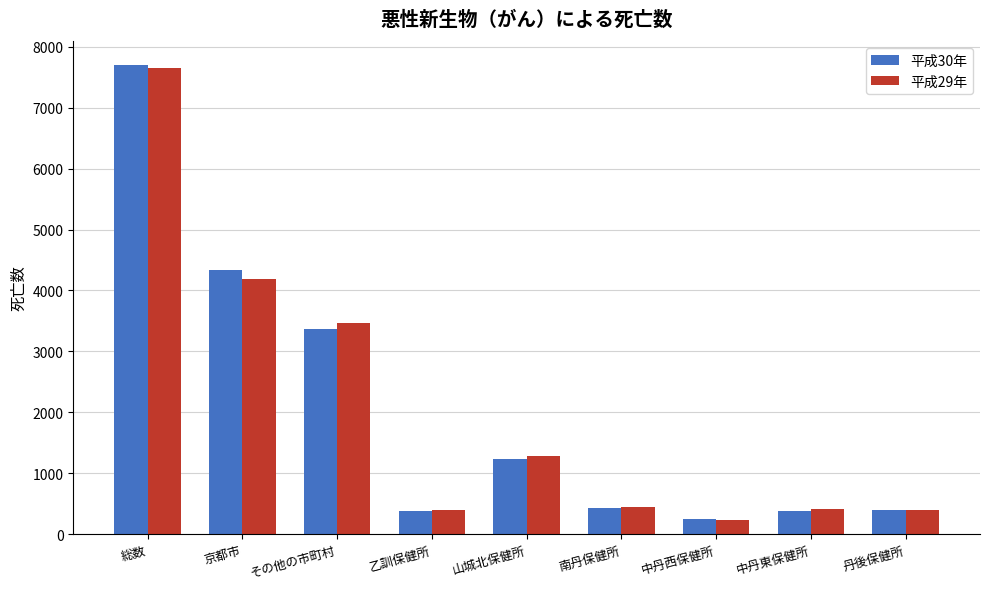

At which label is 平成30年 closest to 3982?

京都市